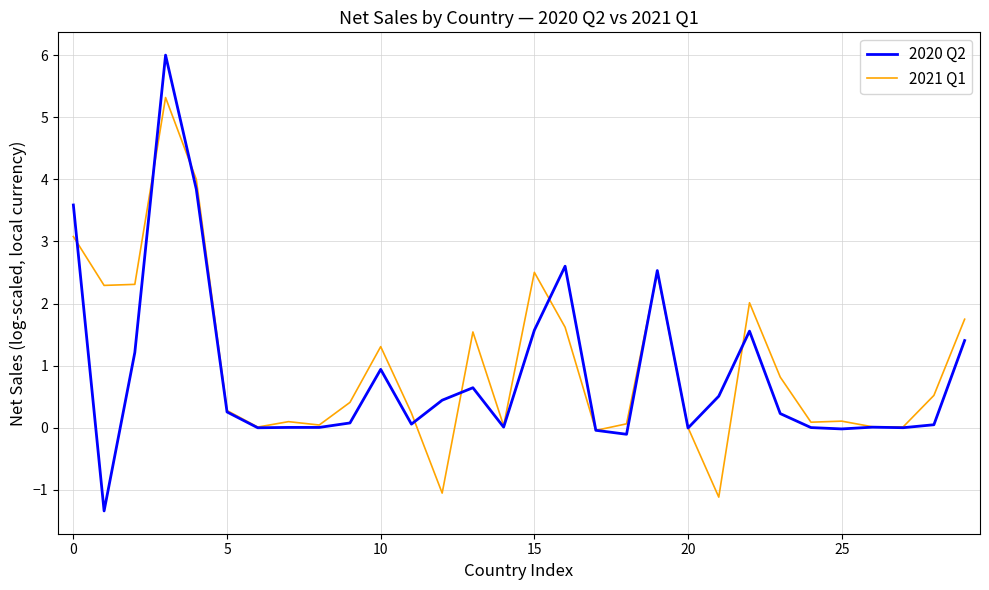

What is the greatest value displayed?

6.0